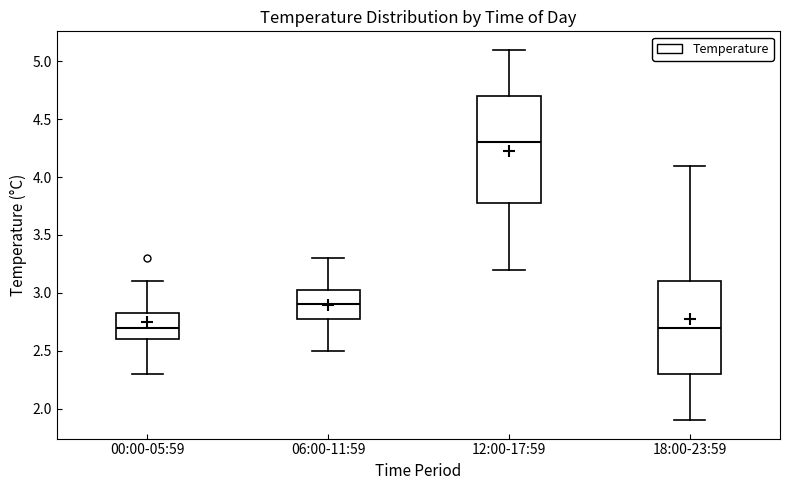

Reading left to right, transcribe this box plot: for each box, give where its median line is, the range the box spans, and where its two whiskers end, as read against the y-axis. The values are not printed on the chart, so give them approximately, as read against the axis.

00:00-05:59: median 2.70, box 2.60 to 2.85, whiskers 2.30 to 3.10
06:00-11:59: median 2.90, box 2.80 to 3.05, whiskers 2.50 to 3.30
12:00-17:59: median 4.30, box 3.80 to 4.70, whiskers 3.20 to 5.10
18:00-23:59: median 2.70, box 2.30 to 3.10, whiskers 1.90 to 4.10